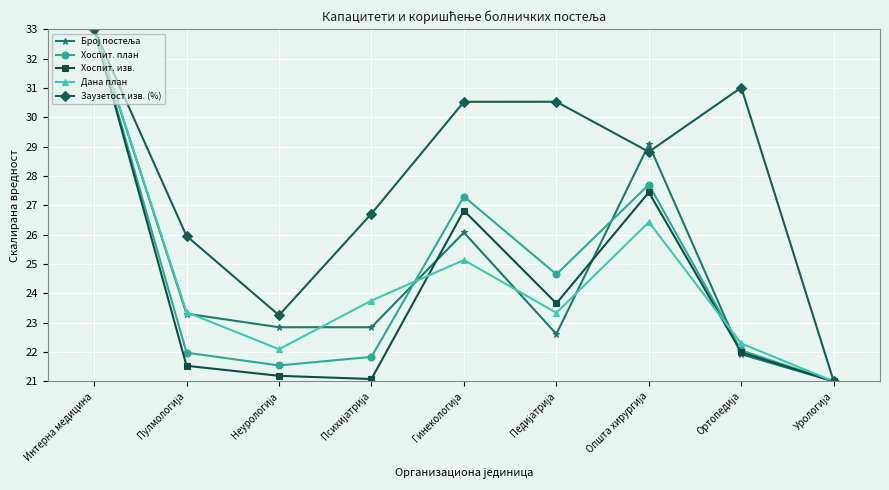

Which series has the largest total across all categories?

Заузетост изв. (%)